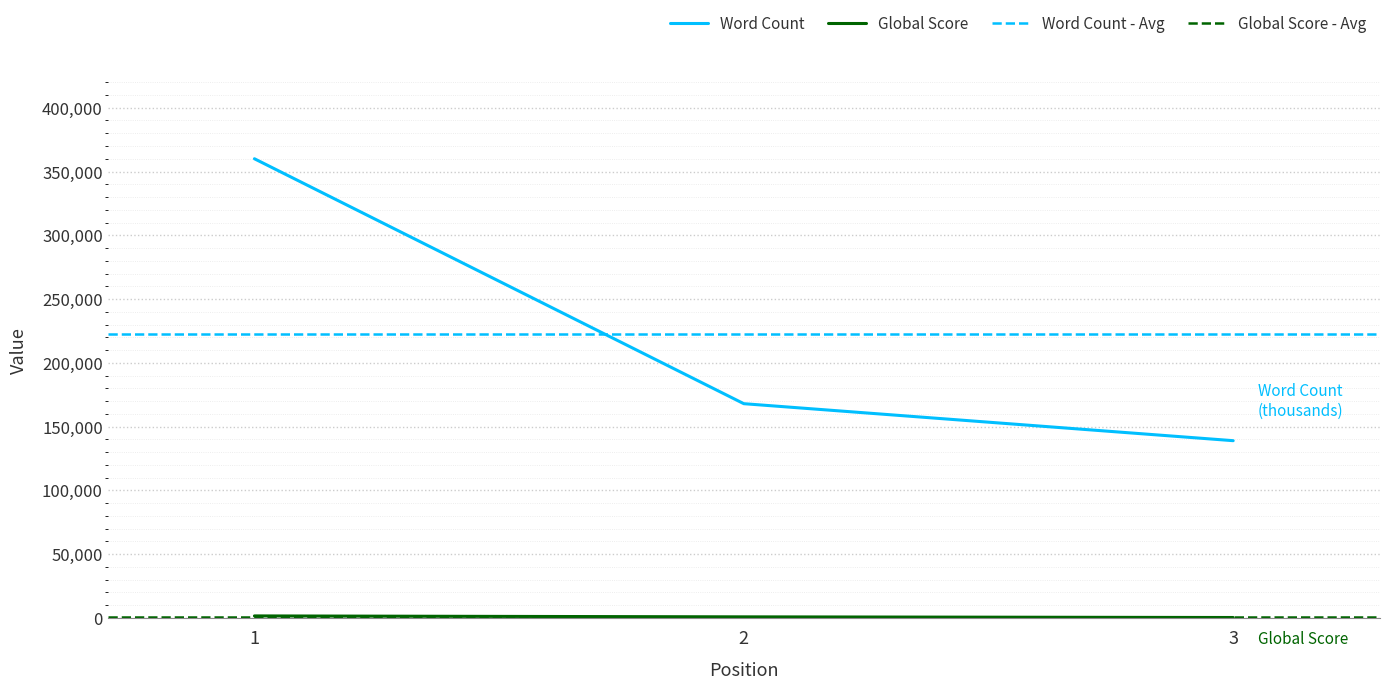

The value of Word Count at 2 is 275402. True or false?

False